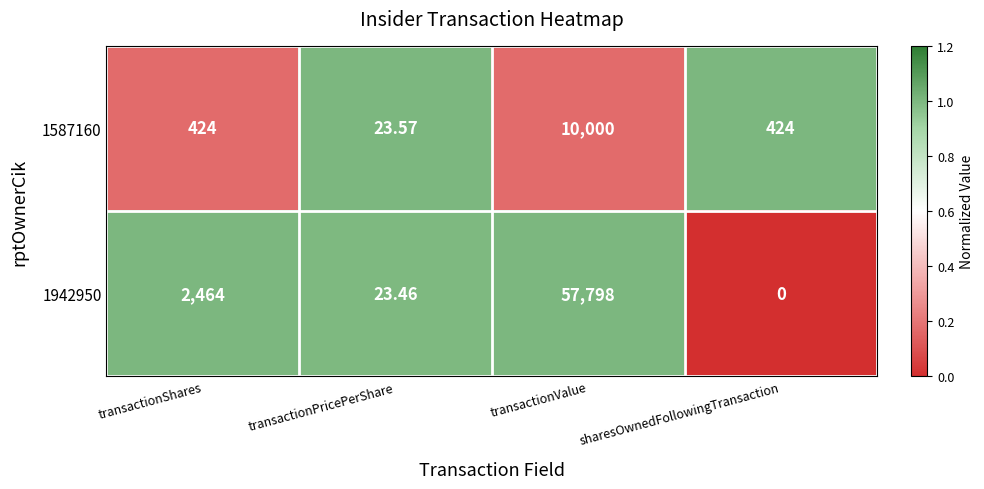

At which category does the chart reach its peak across all series?

transactionValue